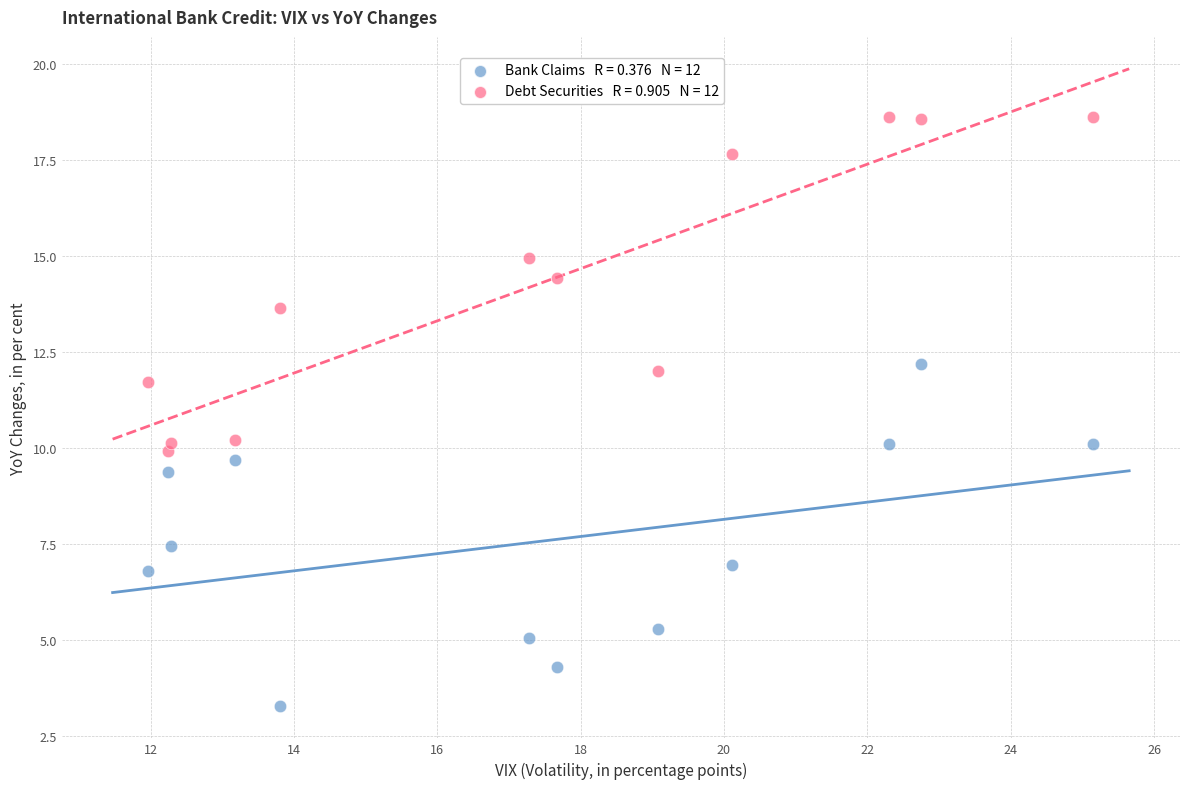

Across all data points, what is the range of X values (max minus min)?

13.2